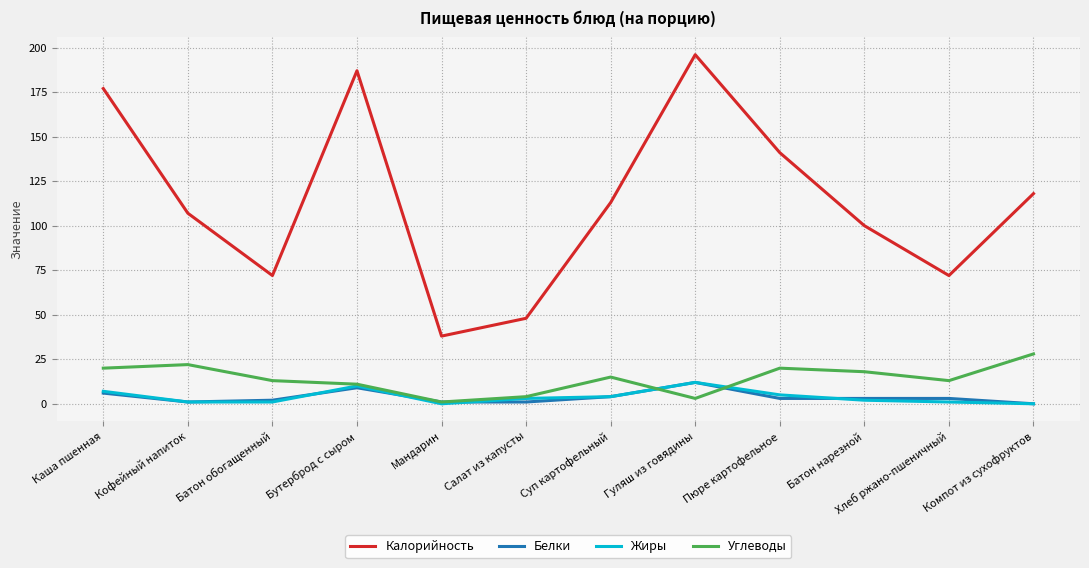

Which category has the lowest value in the Углеводы series?

Мандарин